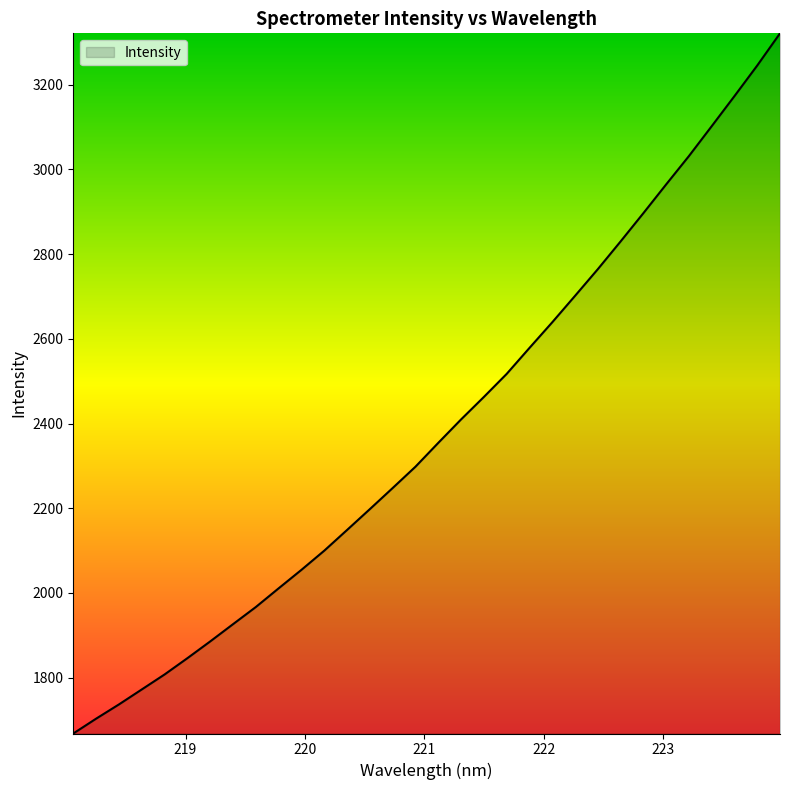

What is the maximum value shown in the chart?

3321.2